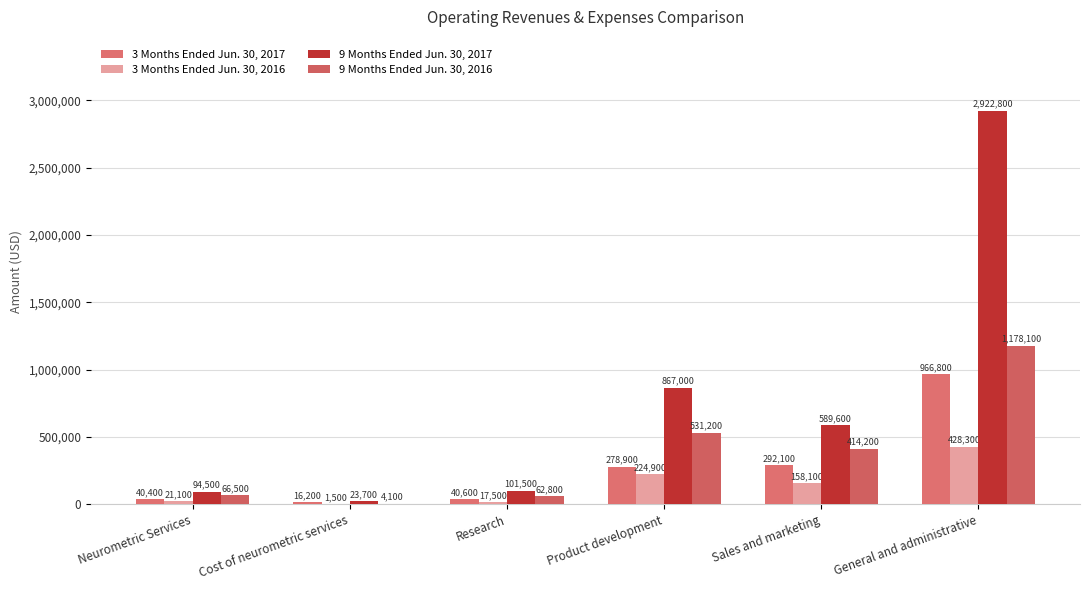

At which label does 9 Months Ended Jun. 30, 2017 first exceed 589600?

Product development